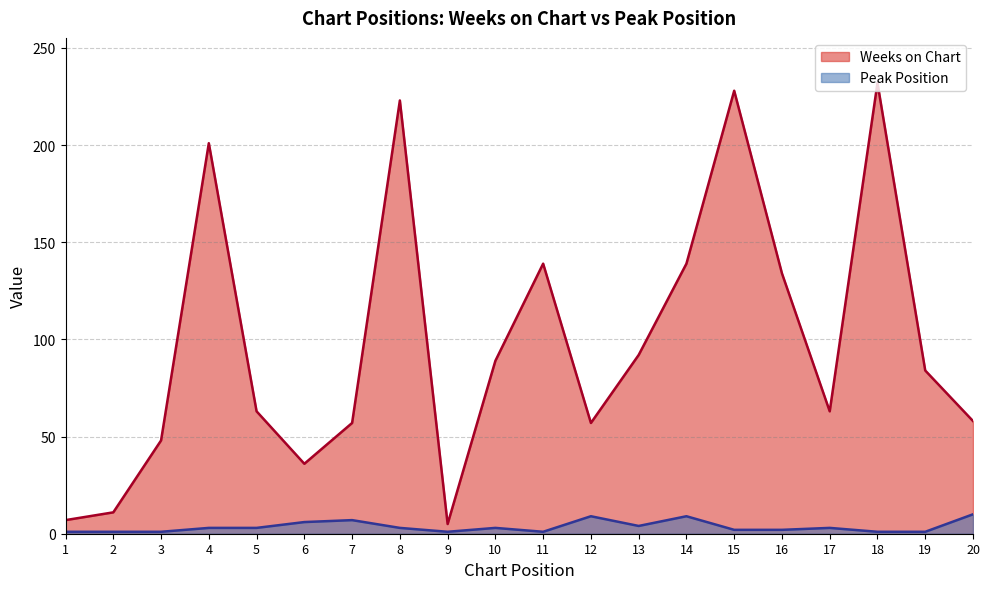

Which series changed the most between 4 and 15?

Weeks on Chart